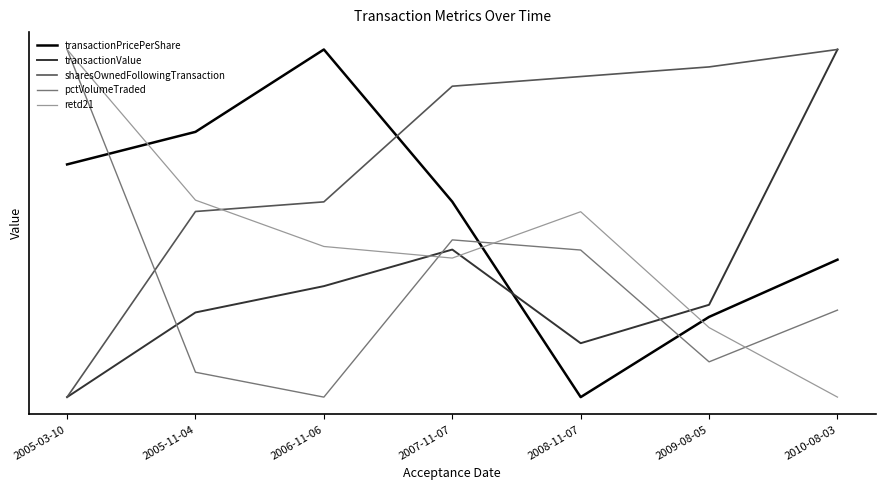

What are all the series names shown in the legend?

transactionPricePerShare, transactionValue, sharesOwnedFollowingTransaction, pctVolumeTraded, retd21